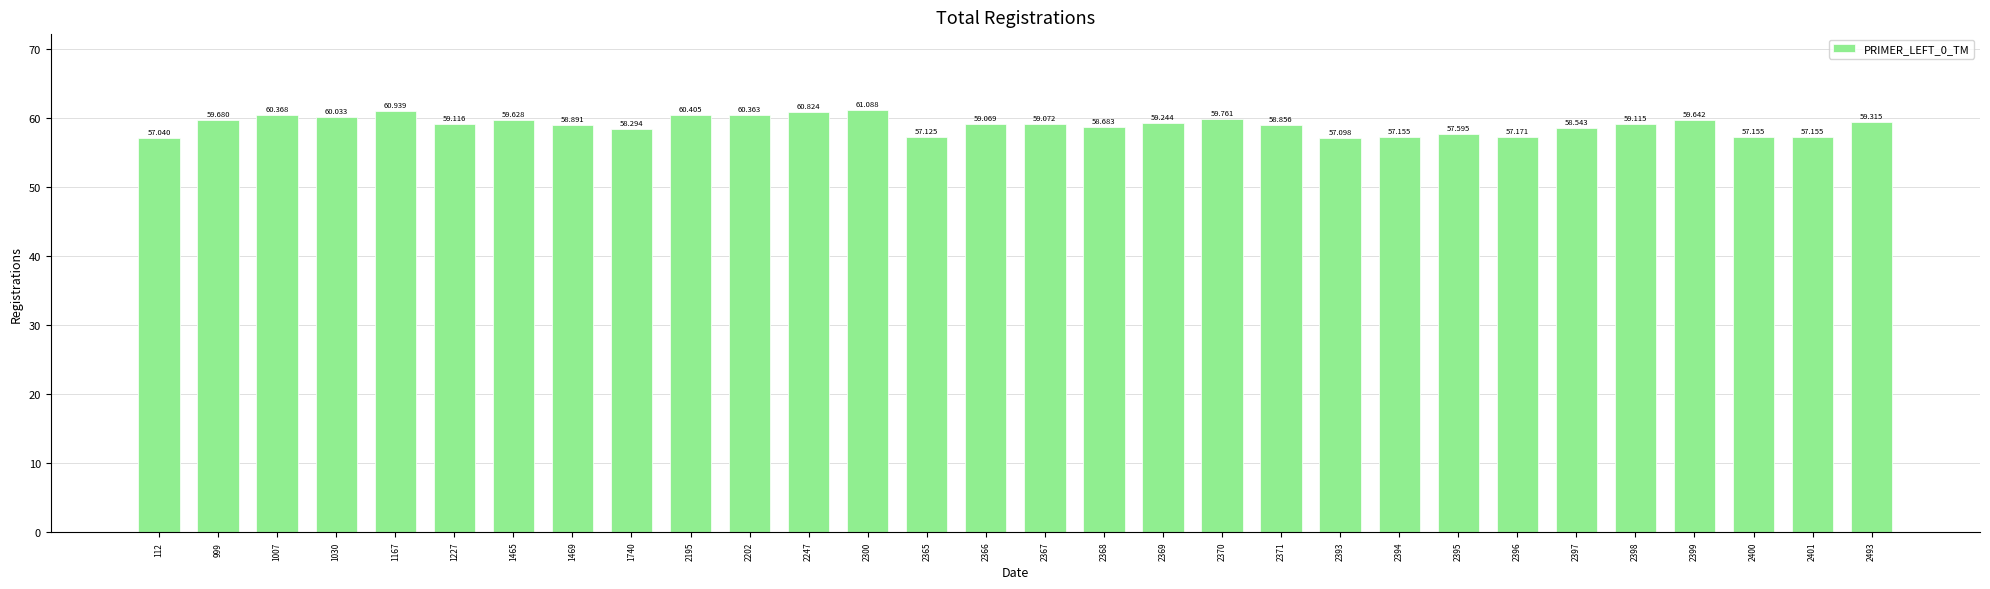

Reading right to left, transcribe all the data shown in this chart.

2493=59.3	2401=57.2	2400=57.2	2399=59.6	2398=59.1	2397=58.5	2396=57.2	2395=57.6	2394=57.2	2393=57.1	2371=58.9	2370=59.8	2369=59.2	2368=58.7	2367=59.1	2366=59.1	2365=57.1	2300=61.1	2247=60.8	2202=60.4	2195=60.4	1740=58.3	1469=58.9	1465=59.6	1227=59.1	1167=60.9	1030=60.0	1007=60.4	999=59.7	112=57.0